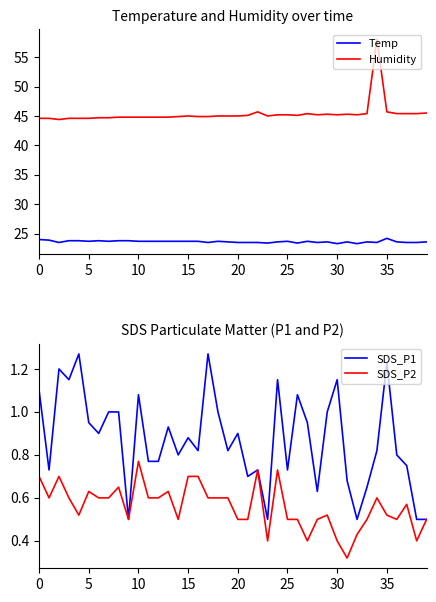

How many lines are shown in the chart?

4